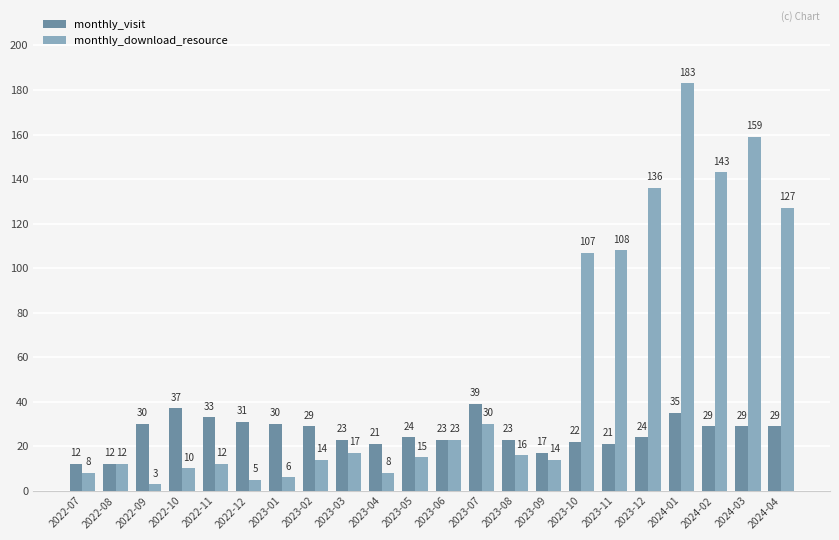

Reading left to right, list all the values displayed in this chart.

monthly_visit: 12	12	30	37	33	31	30	29	23	21	24	23	39	23	17	22	21	24	35	29	29	29
monthly_download_resource: 8	12	3	10	12	5	6	14	17	8	15	23	30	16	14	107	108	136	183	143	159	127